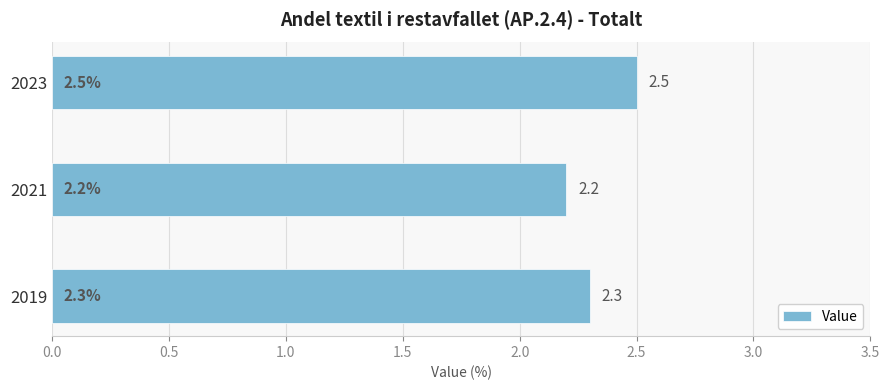

Rank the categories by value from highest to lowest.

2023, 2019, 2021